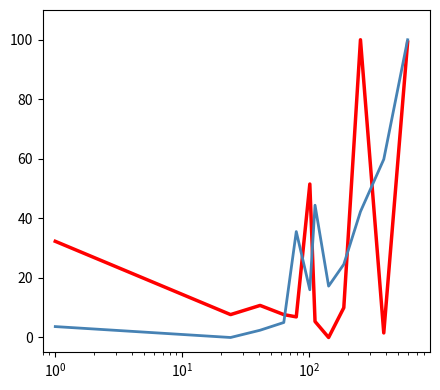

What is the maximum value shown in the chart?

100.0